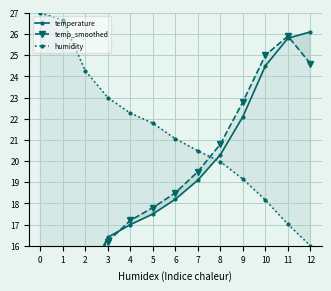

Is it true that humidity equals 17.0 at 11?

True